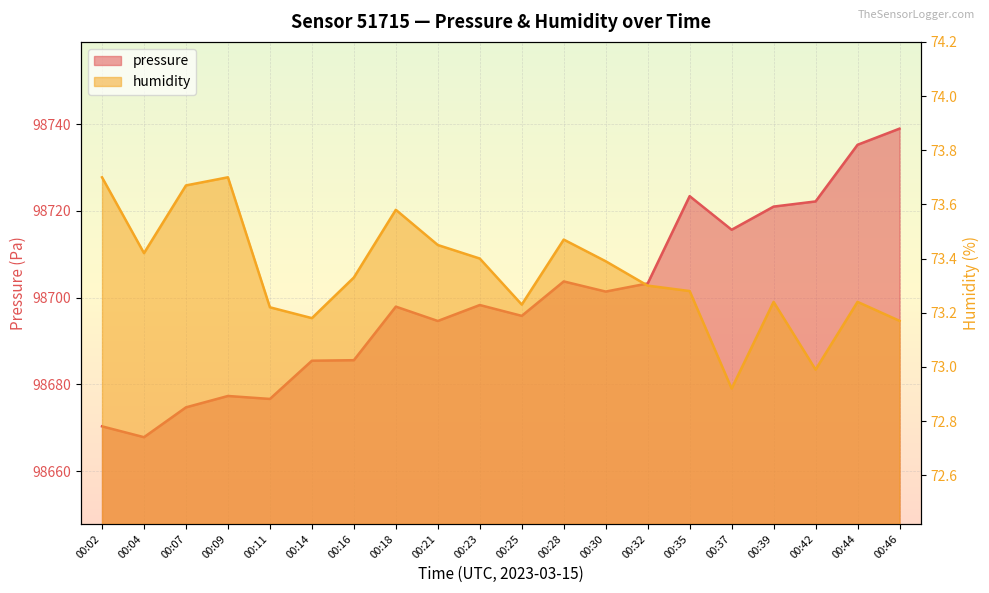

In humidity, how many points are lower than both neighbors (excluding endpoints)?

5